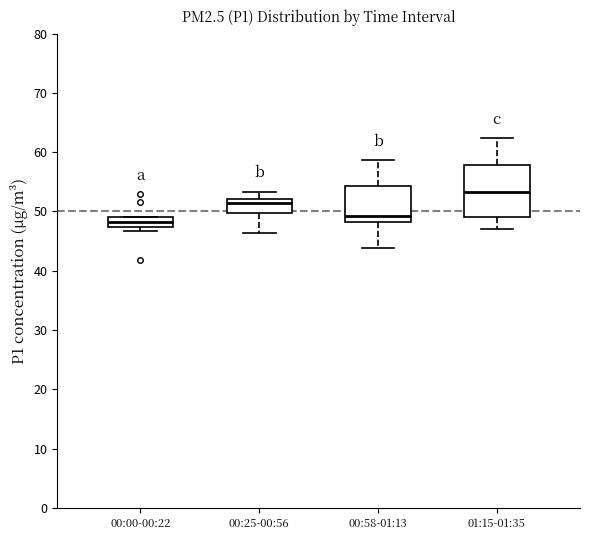

Comparing the boxes themselves (not the whiskers), which one is the tallest?

01:15-01:35